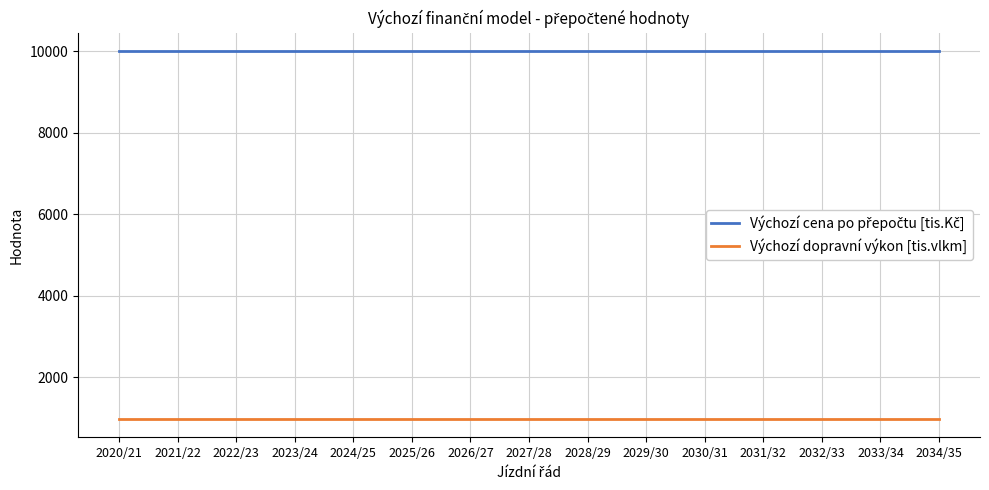

What is the total value across all series at 2029/30?

10985